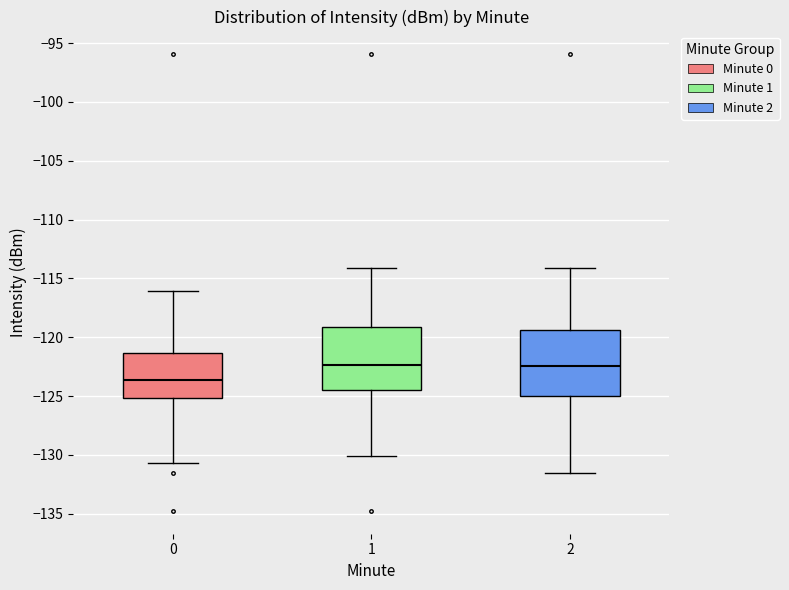

Reading left to right, transcribe this box plot: for each box, give where its median line is, the range the box spans, and where its two whiskers end, as read against the y-axis. The values are not printed on the chart, so give them approximately, as read against the axis.

0: median -123.5, box -125.0 to -121.5, whiskers -130.5 to -116.0
1: median -122.5, box -124.5 to -119.0, whiskers -130.0 to -114.0
2: median -122.5, box -125.0 to -119.5, whiskers -131.5 to -114.0